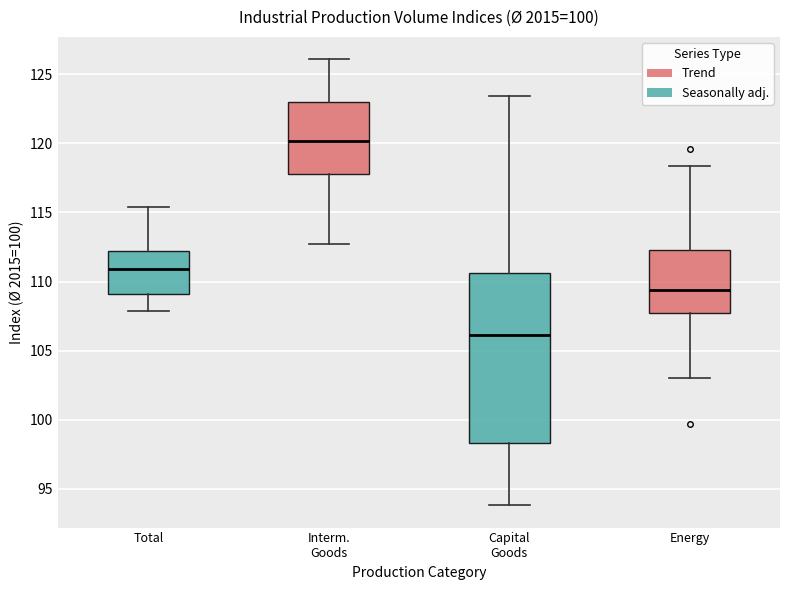

Reading left to right, transcribe this box plot: for each box, give where its median line is, the range the box spans, and where its two whiskers end, as read against the y-axis. The values are not printed on the chart, so give them approximately, as read against the axis.

Total: median 111.0, box 109.0 to 112.0, whiskers 108.0 to 115.5
Interm. Goods: median 120.0, box 118.0 to 123.0, whiskers 112.5 to 126.0
Capital Goods: median 106.0, box 98.5 to 110.5, whiskers 94.0 to 123.5
Energy: median 109.5, box 107.5 to 112.5, whiskers 103.0 to 118.5